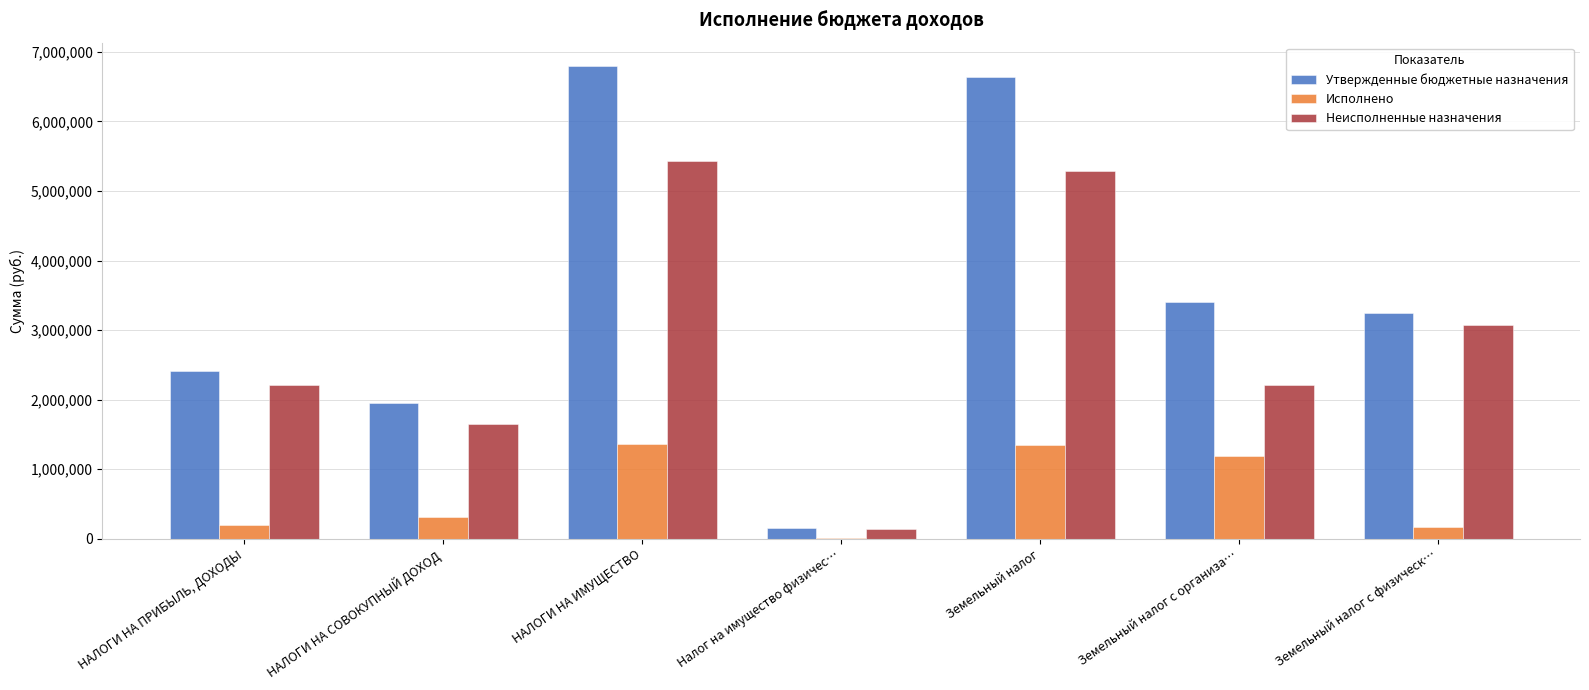

Which series has the largest range (max minus min)?

Утвержденные бюджетные назначения